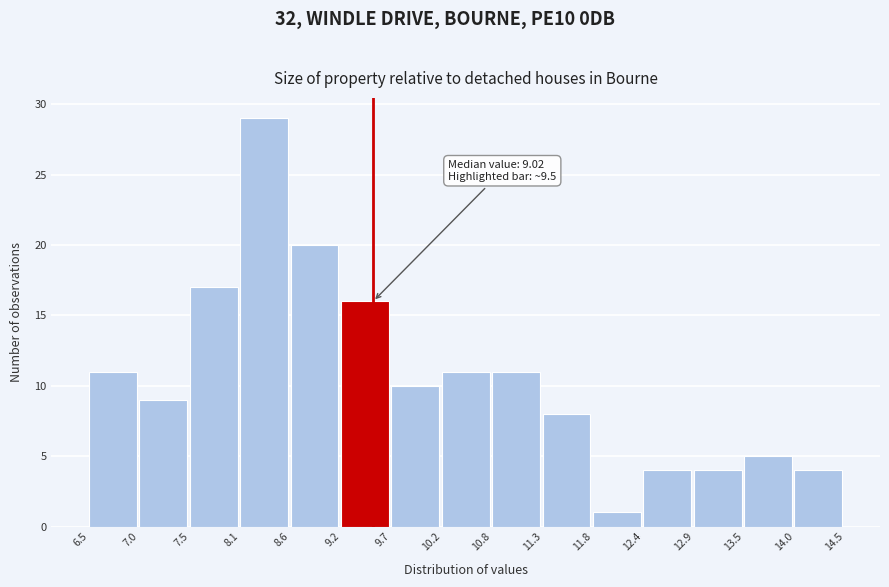

Over which range of the x-axis is the bar tallest?

8.1 to 8.6